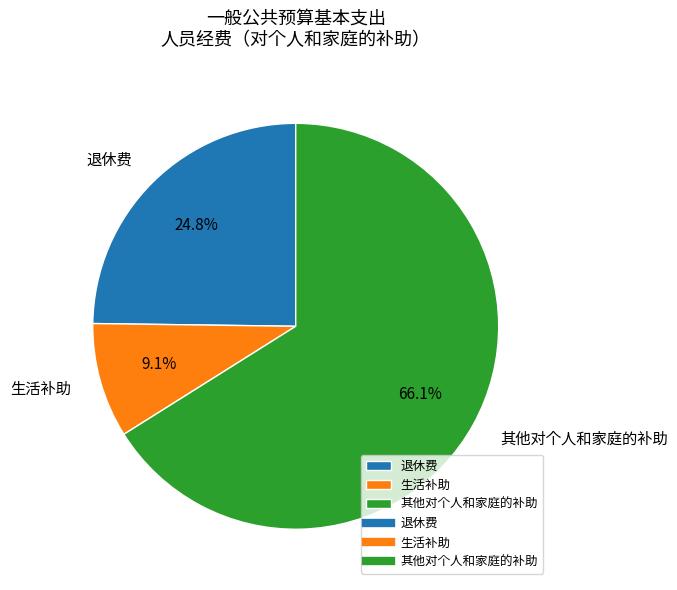

Is it true that 其他对个人和家庭的补助 is 79% of the pie?

False